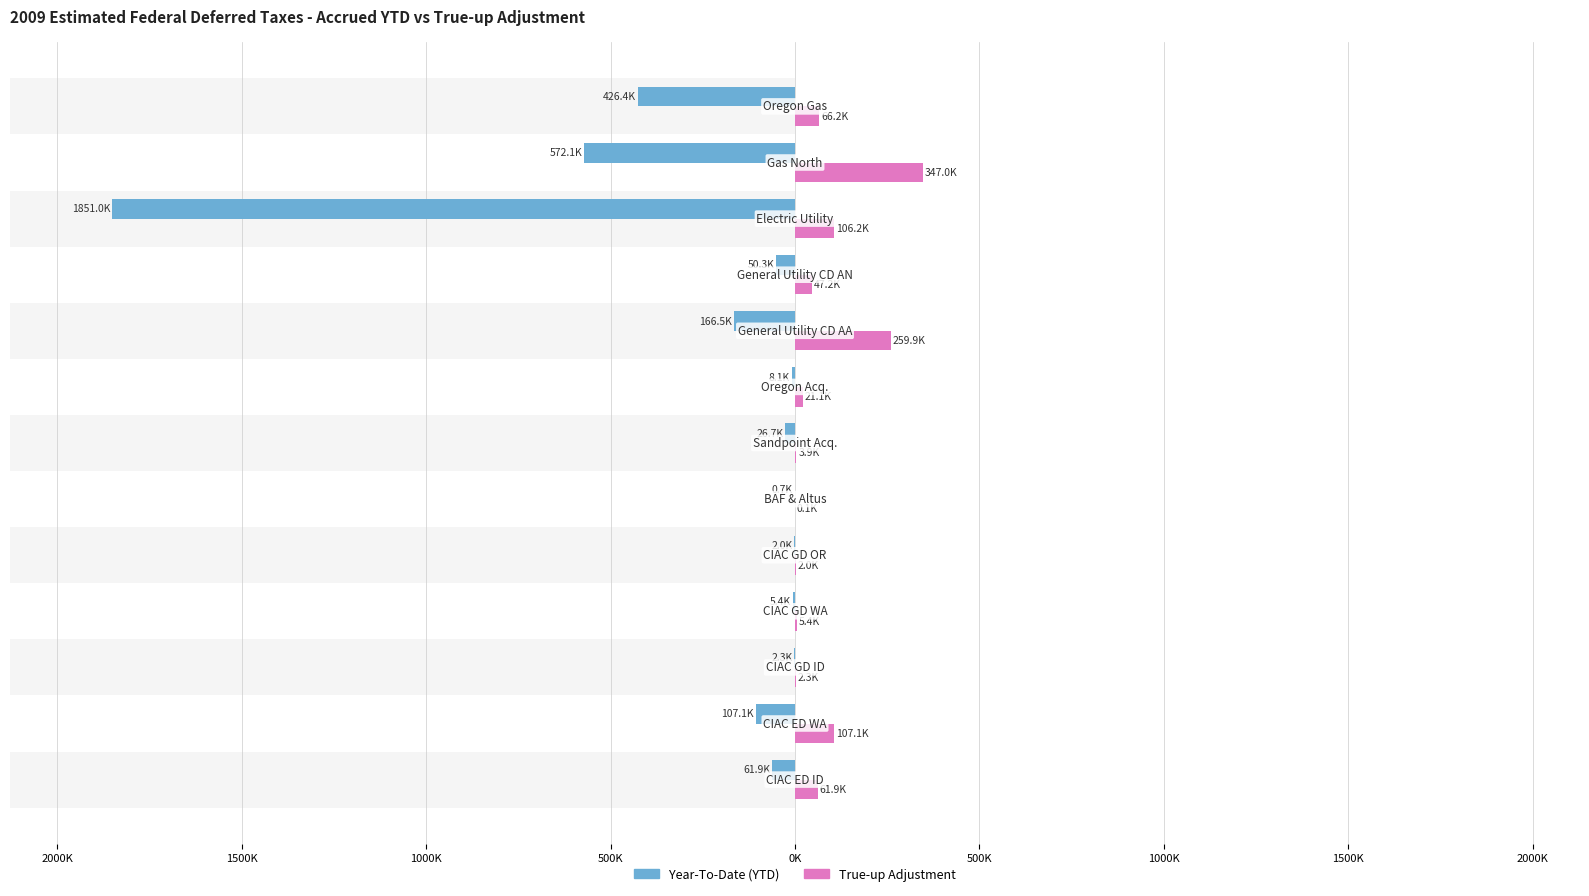

What is the minimum value shown in the chart?

-1851.0